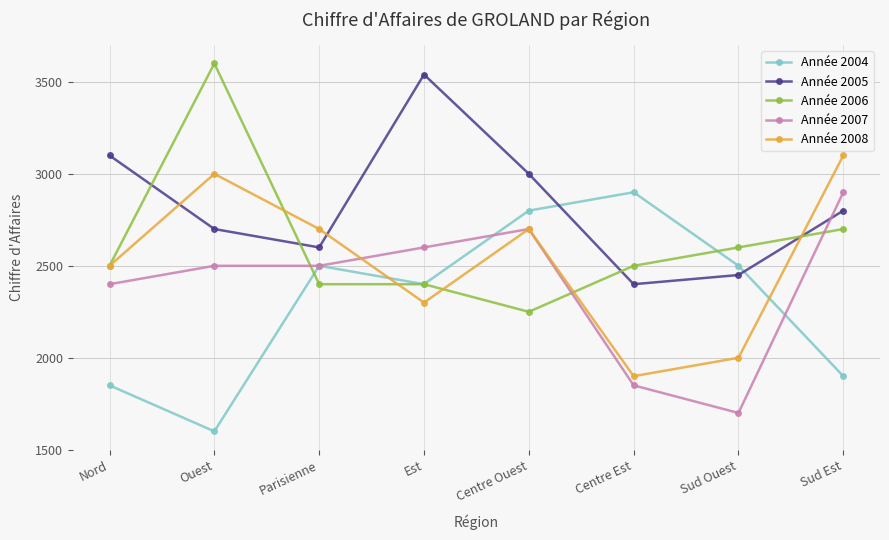

Reading left to right, extract all data points from this chart.

Année 2004: Nord=1850	Ouest=1600	Parisienne=2500	Est=2400	Centre Ouest=2800	Centre Est=2900	Sud Ouest=2500	Sud Est=1900
Année 2005: Nord=3100	Ouest=2700	Parisienne=2600	Est=3540	Centre Ouest=3000	Centre Est=2400	Sud Ouest=2450	Sud Est=2800
Année 2006: Nord=2500	Ouest=3600	Parisienne=2400	Est=2400	Centre Ouest=2250	Centre Est=2500	Sud Ouest=2600	Sud Est=2700
Année 2007: Nord=2400	Ouest=2500	Parisienne=2500	Est=2600	Centre Ouest=2700	Centre Est=1850	Sud Ouest=1700	Sud Est=2900
Année 2008: Nord=2500	Ouest=3000	Parisienne=2700	Est=2300	Centre Ouest=2700	Centre Est=1900	Sud Ouest=2000	Sud Est=3100